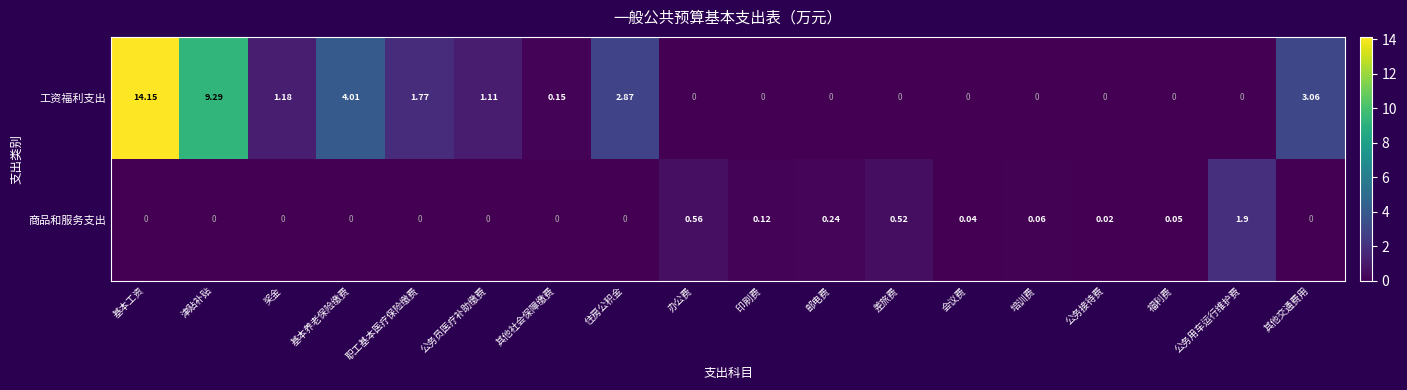

List the series in order of their peak value, highest first.

工资福利支出, 商品和服务支出